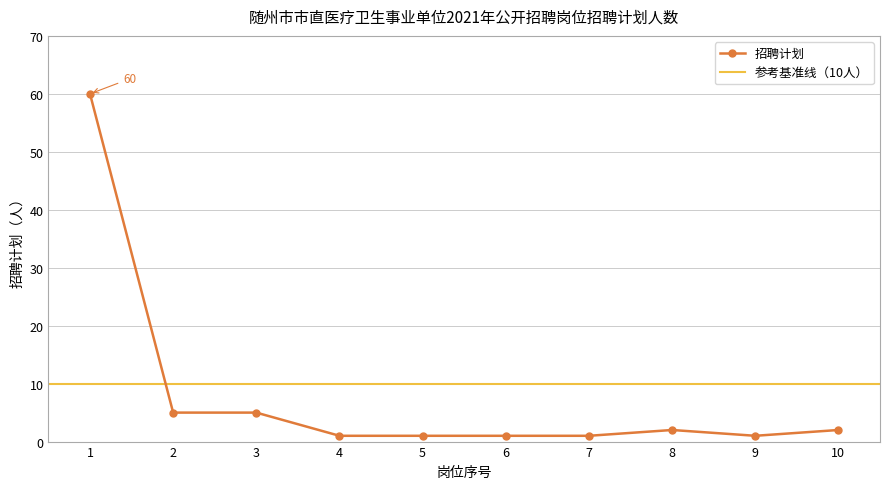

What is the minimum value shown in the chart?

1